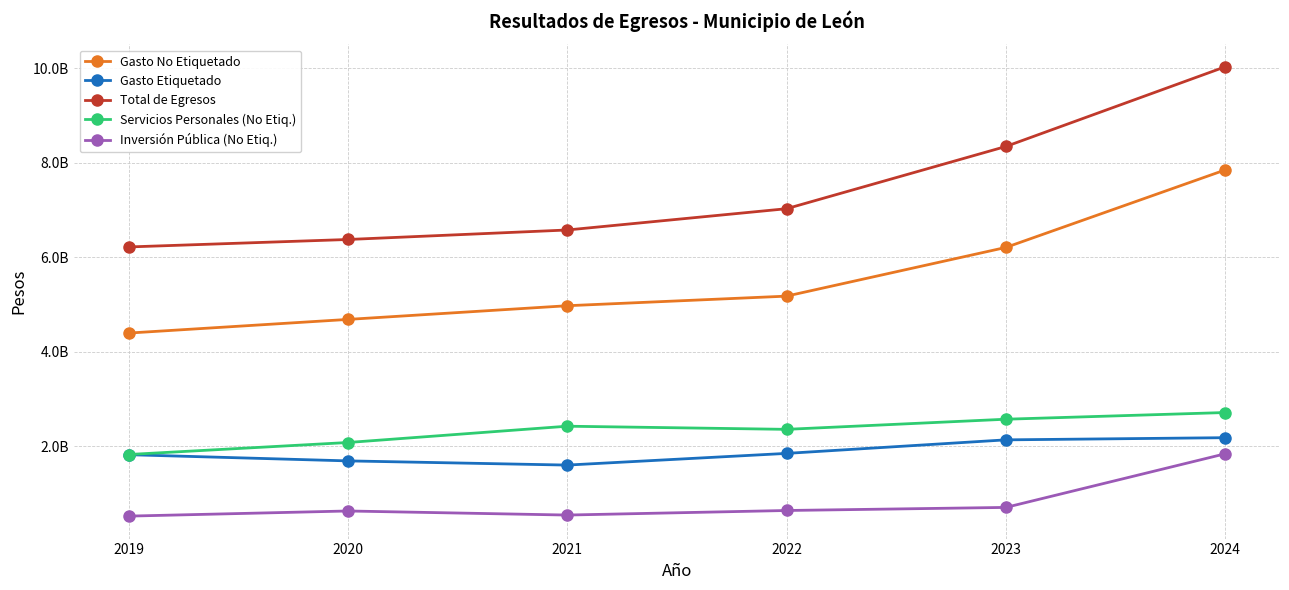

What are all the series names shown in the legend?

Gasto No Etiquetado, Gasto Etiquetado, Total de Egresos, Servicios Personales (No Etiq.), Inversión Pública (No Etiq.)